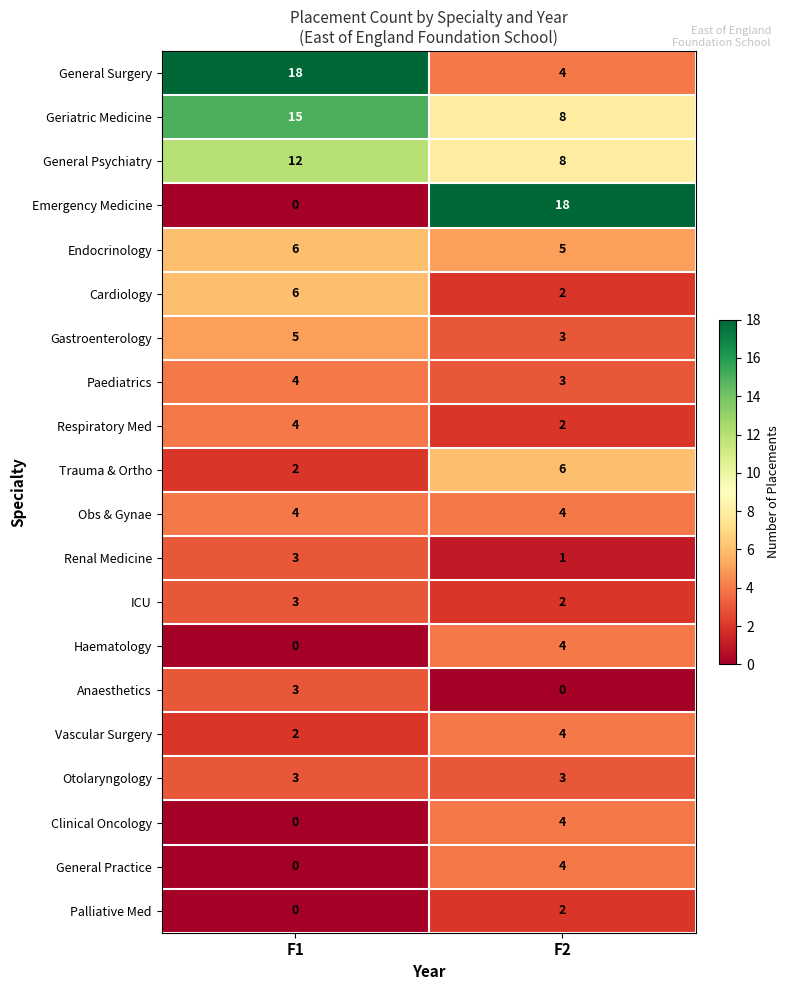

List the labels in order of Anaesthetics value, smallest first.

F2, F1